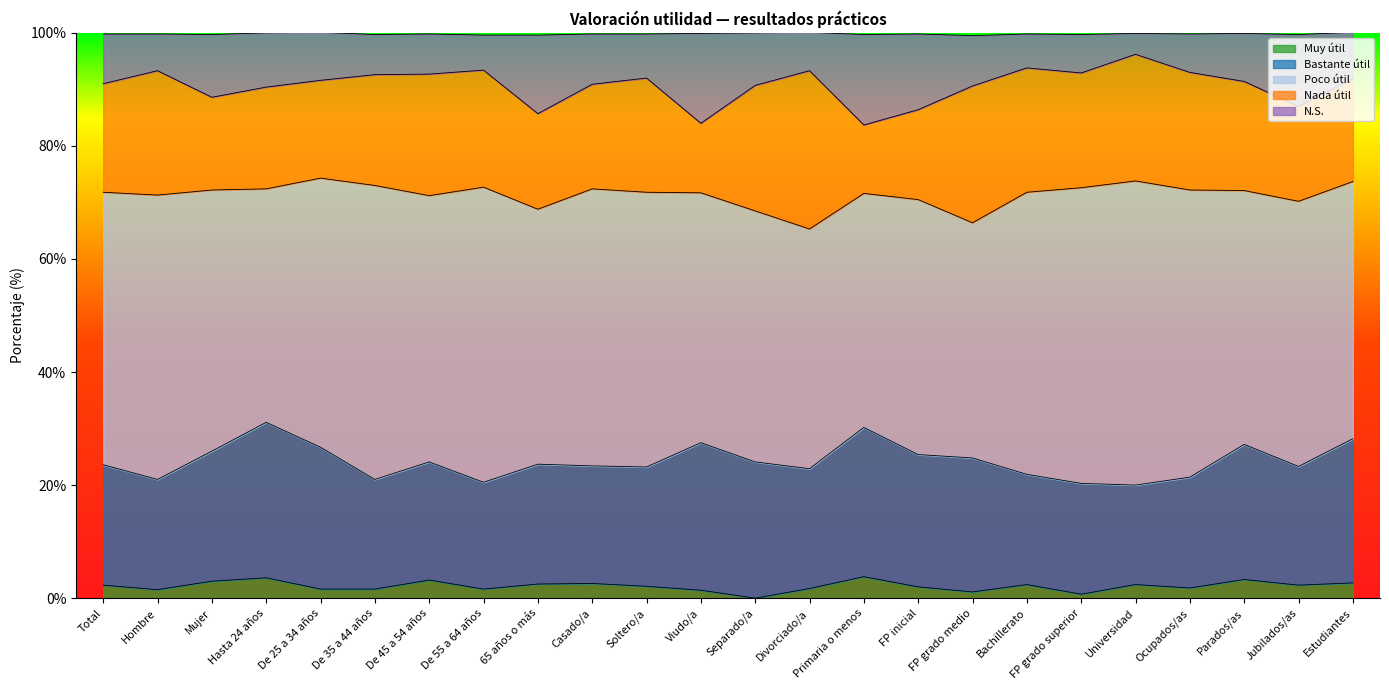

Reading left to right, list all the values displayed in this chart.

Muy útil: 2.3	1.5	3.0	3.6	1.6	1.6	3.2	1.6	2.5	2.6	2.1	1.4	0.0	1.7	3.8	2.0	1.1	2.4	0.7	2.4	1.8	3.3	2.3	2.7
Bastante útil: 21.3	19.5	23.0	27.5	25.1	19.4	20.9	18.9	21.2	20.8	21.1	26.1	24.1	21.2	26.4	23.4	23.7	19.5	19.6	17.6	19.6	23.9	21.0	25.5
Poco útil: 48.2	50.3	46.2	41.3	47.6	52.0	47.1	52.2	45.1	49.0	48.6	44.2	44.4	42.4	41.4	45.1	41.6	49.9	52.3	53.8	50.8	44.9	46.9	45.5
Nada útil: 19.2	22.0	16.4	18.0	17.3	19.6	21.5	20.7	16.9	18.5	20.2	12.3	22.2	28.0	12.1	15.9	24.2	22.0	20.3	22.4	20.8	19.3	16.8	18.2
N.S.: 8.8	6.5	11.1	9.6	8.5	7.1	7.1	6.2	13.9	8.9	7.8	15.9	9.3	6.8	16.0	13.4	8.9	6.0	6.8	3.7	6.8	8.5	12.7	8.2